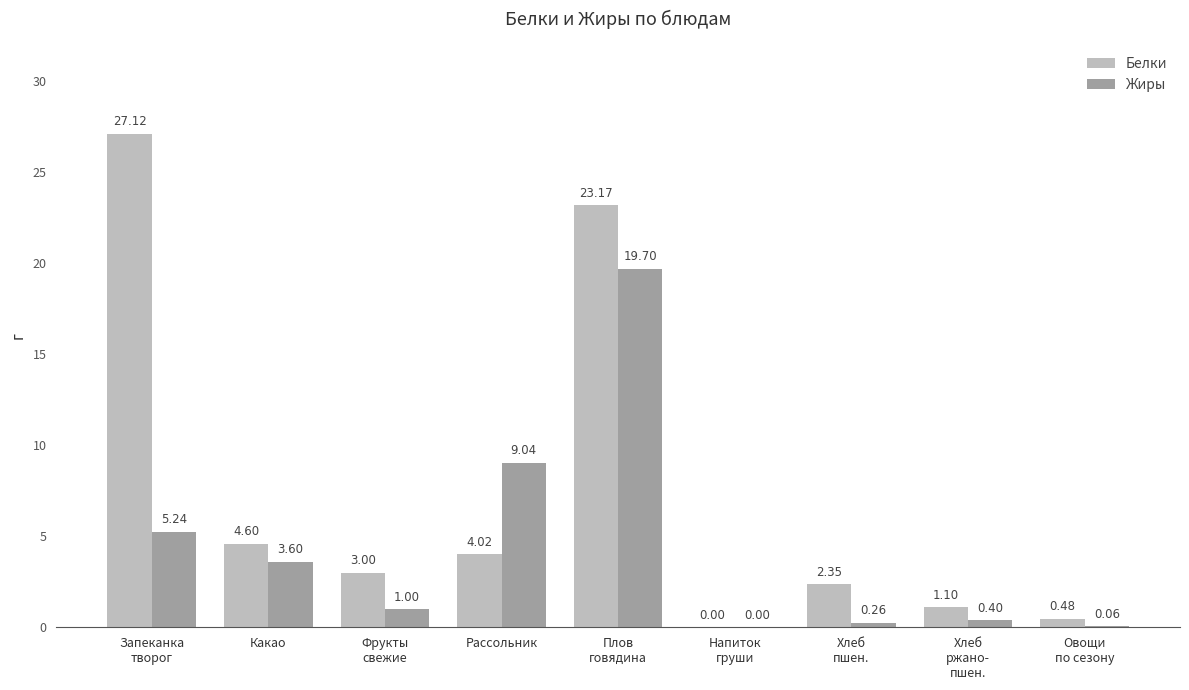

At which label is Белки closest to 13?

Какао